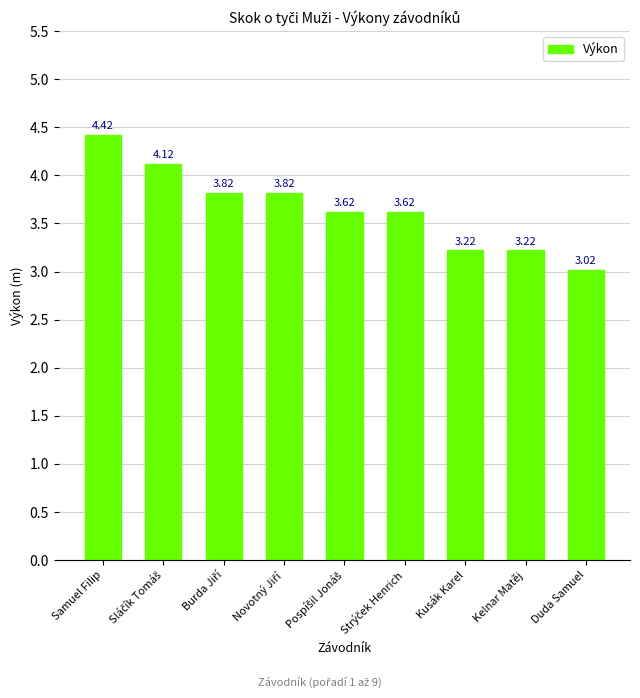

At which category does the chart reach its peak across all series?

Samuel Filip